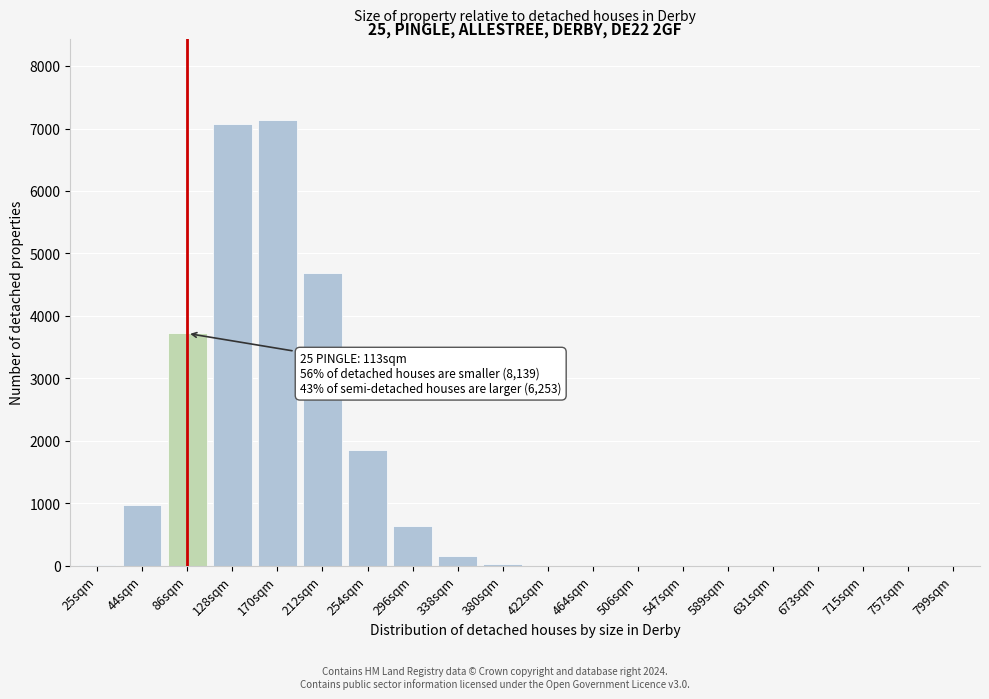

Where is the data nearest to the value 3572?

86sqm